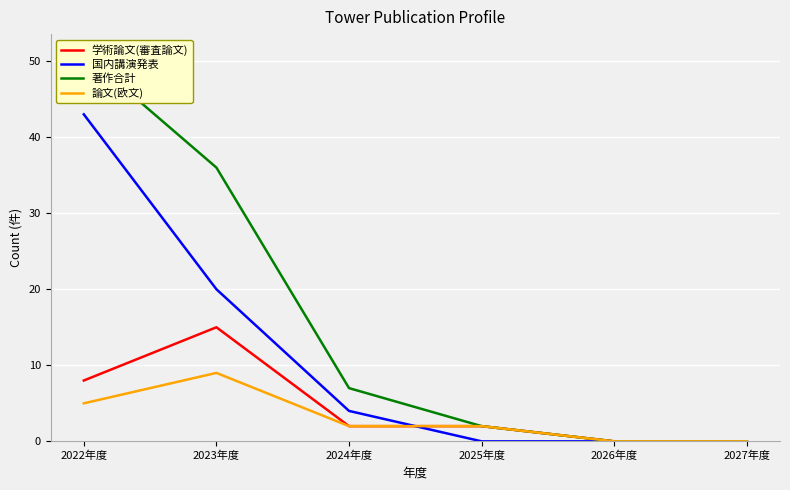

Reading left to right, extract all data points from this chart.

学術論文(審査論文): 8	15	2	2	0	0
国内講演発表: 43	20	4	0	0	0
著作合計: 51	36	7	2	0	0
論文(欧文): 5	9	2	2	0	0